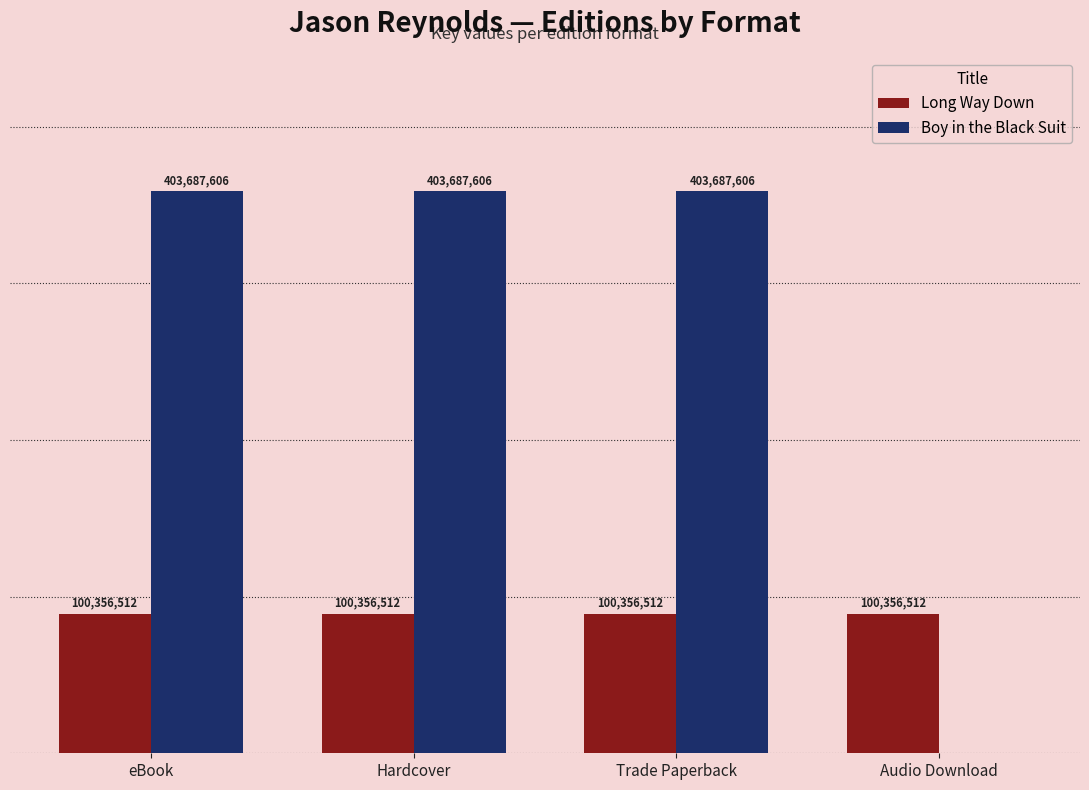

Is the value of Long Way Down at eBook greater than the value of Boy in the Black Suit at Trade Paperback?

No